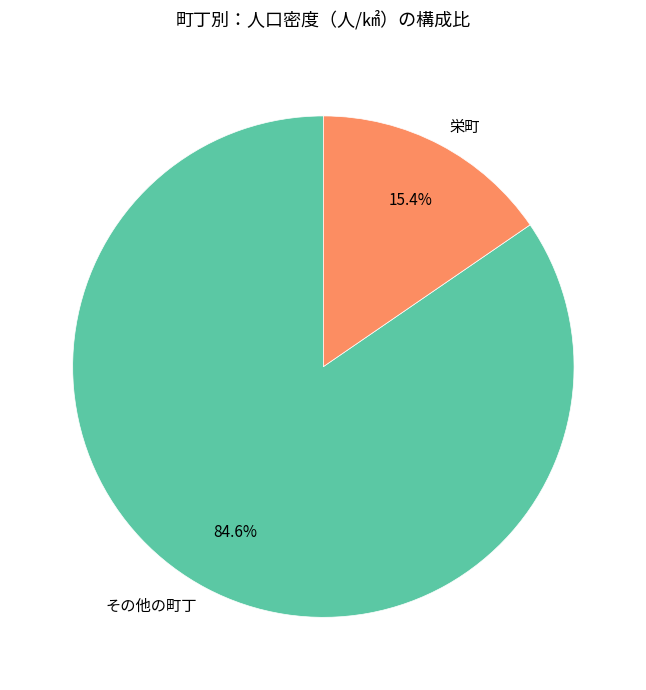

Do その他の町丁 and 栄町 together represent more than half of the pie?

Yes